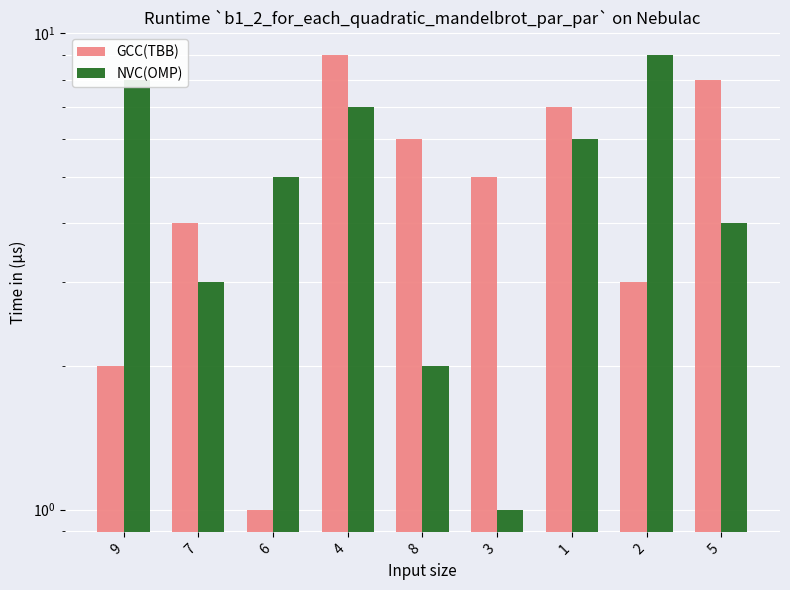

Where does the NVC(OMP) series first go above 5?

9